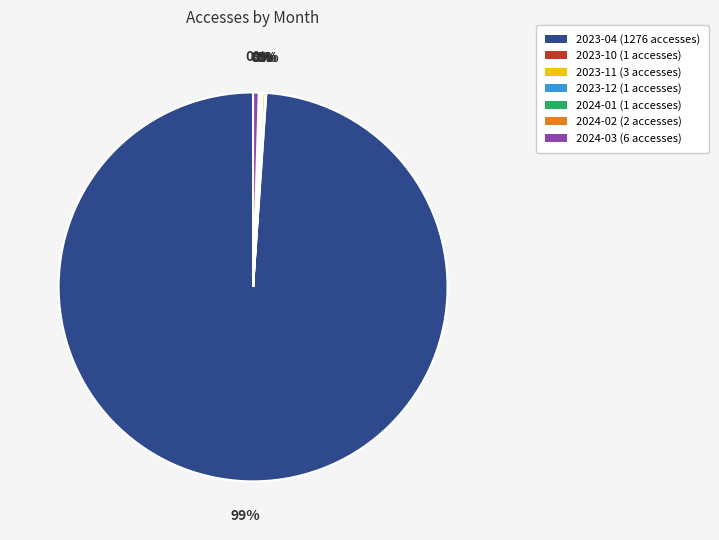

True or false: 2023-04 (1276 accesses) accounts for 99% of the total.

True